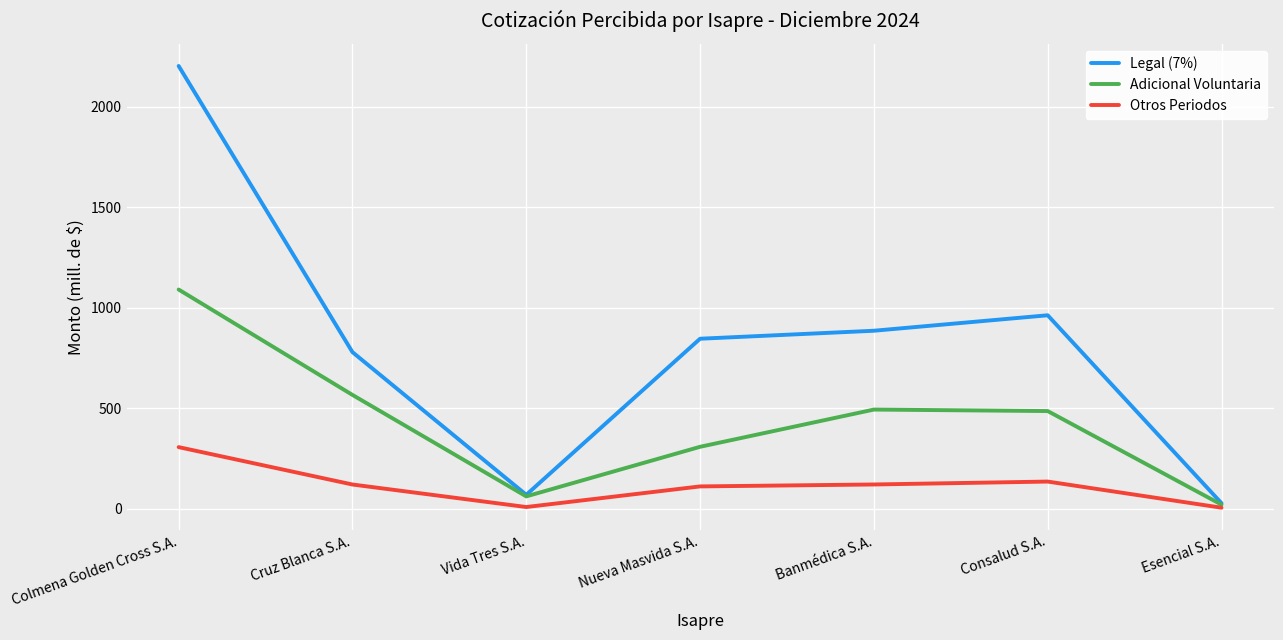

What is the total value across all series at Banmédica S.A.?

1498.8